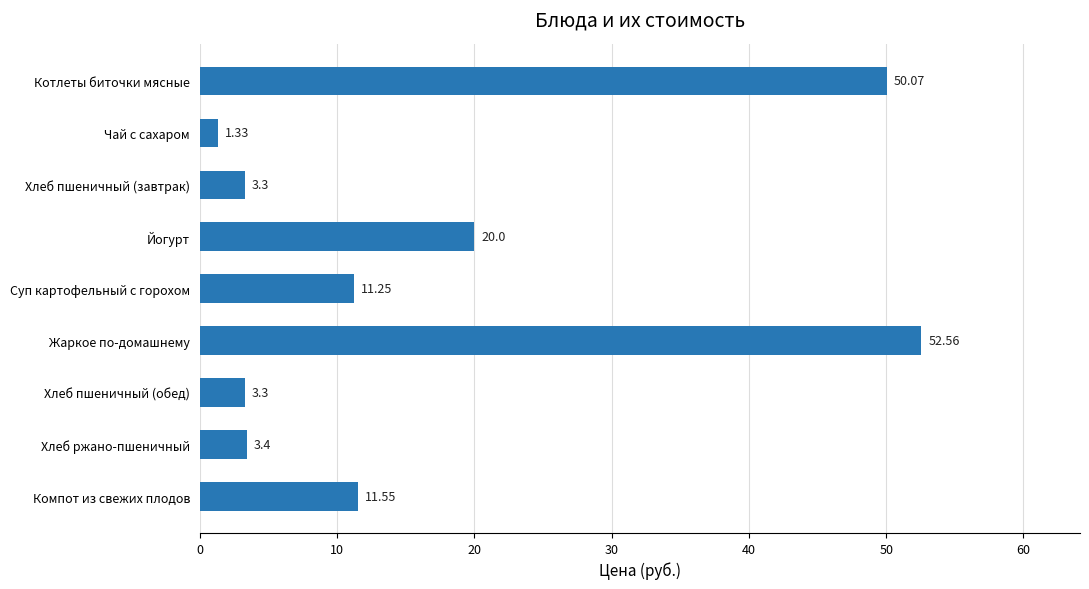

Approximately how many times larger is the value at Хлеб пшеничный (обед) compared to Чай с сахаром?

2.5